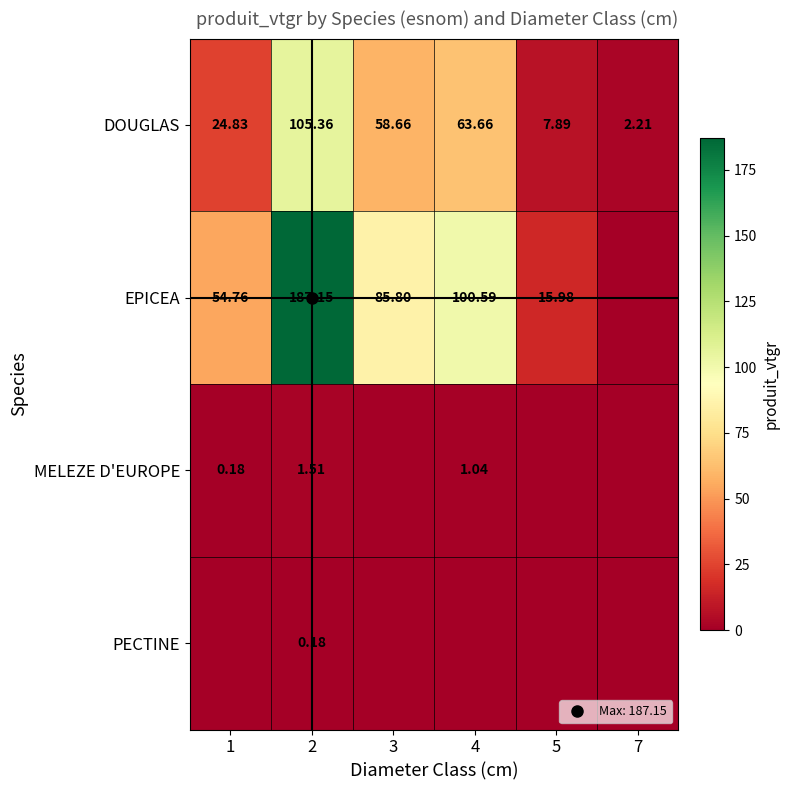

Which series has the largest total across all categories?

EPICEA